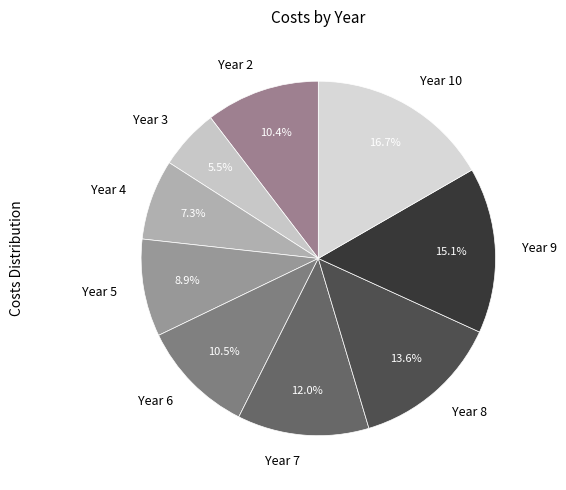

To the nearest percent, what is the difference between the largest and smallest slice percentages?

11%